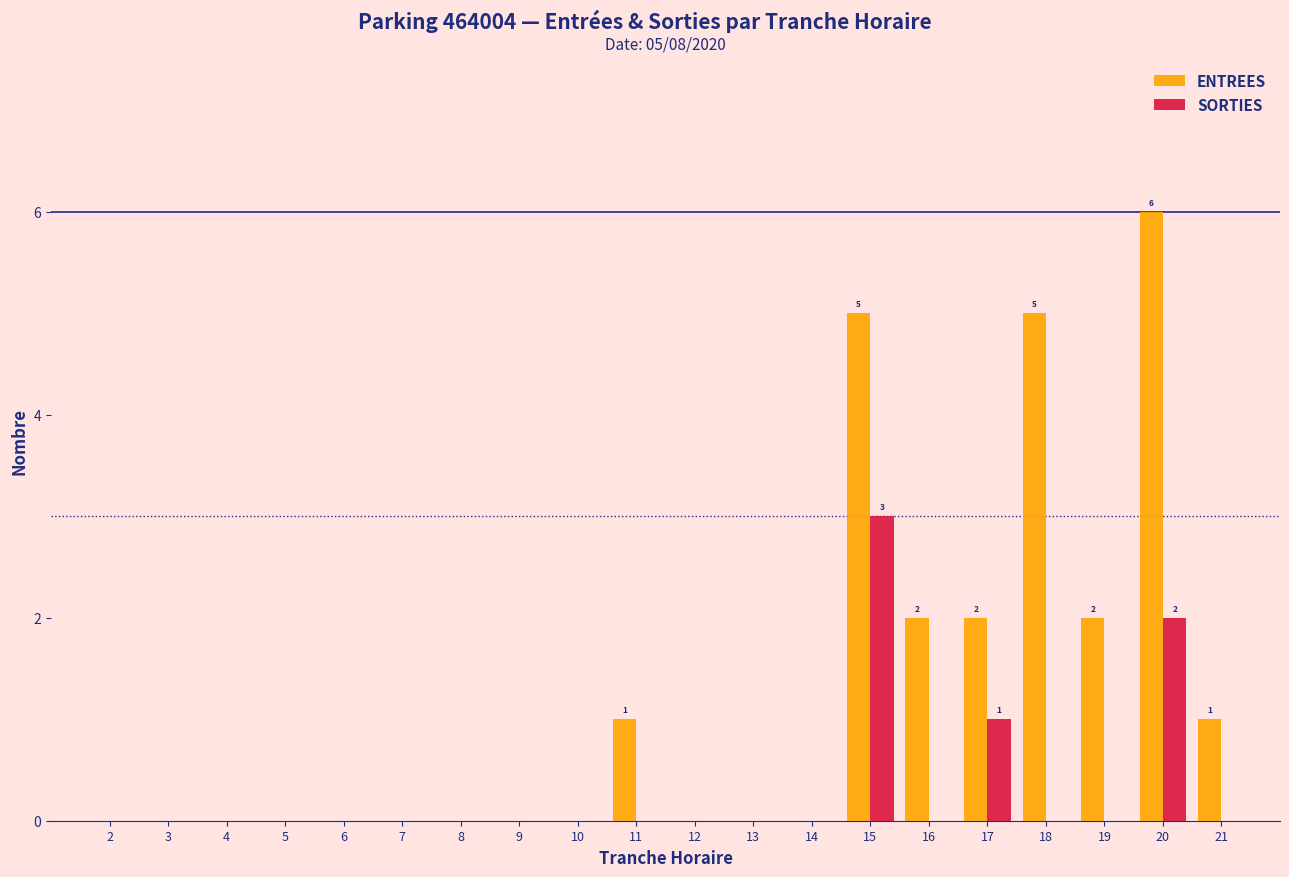

What is the highest value of the ENTREES series?

6